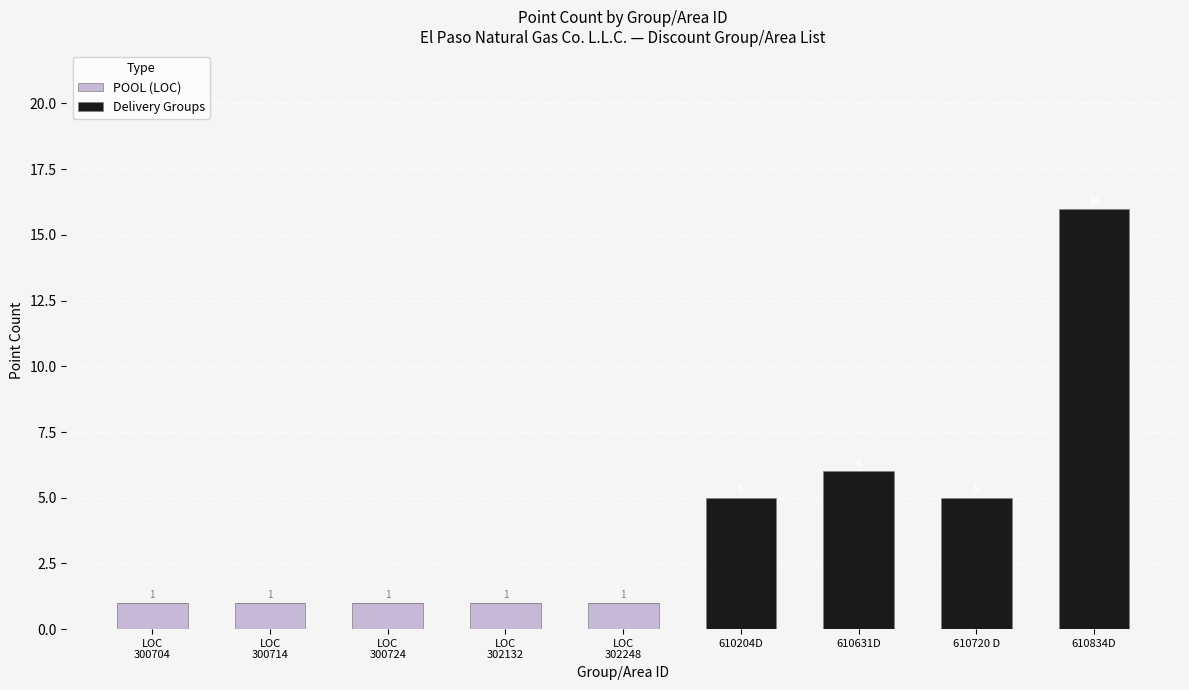

How many distinct data groups are displayed?

2